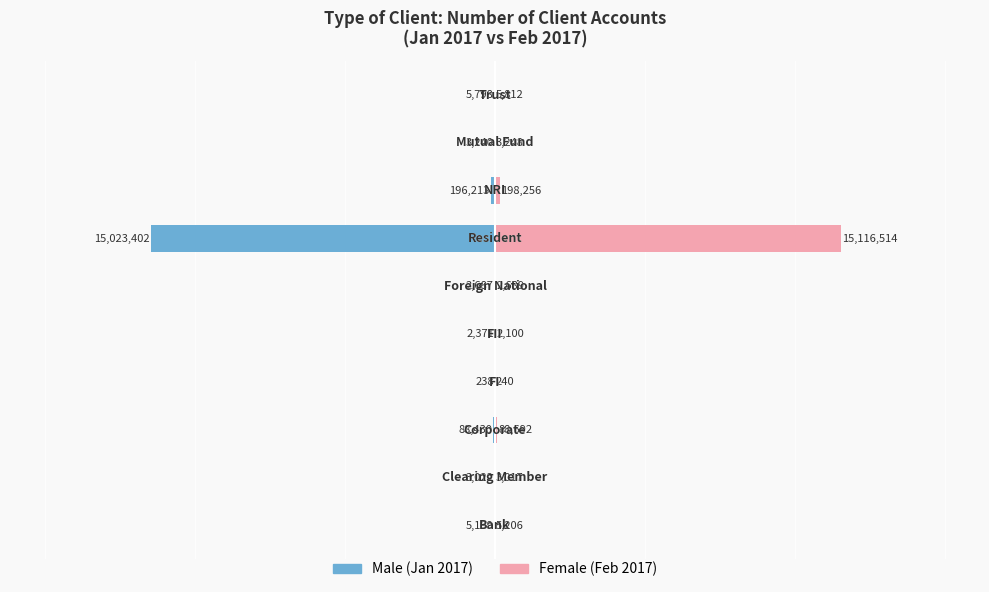

At 9, list the series in order from largest to smallest.

Female, Male